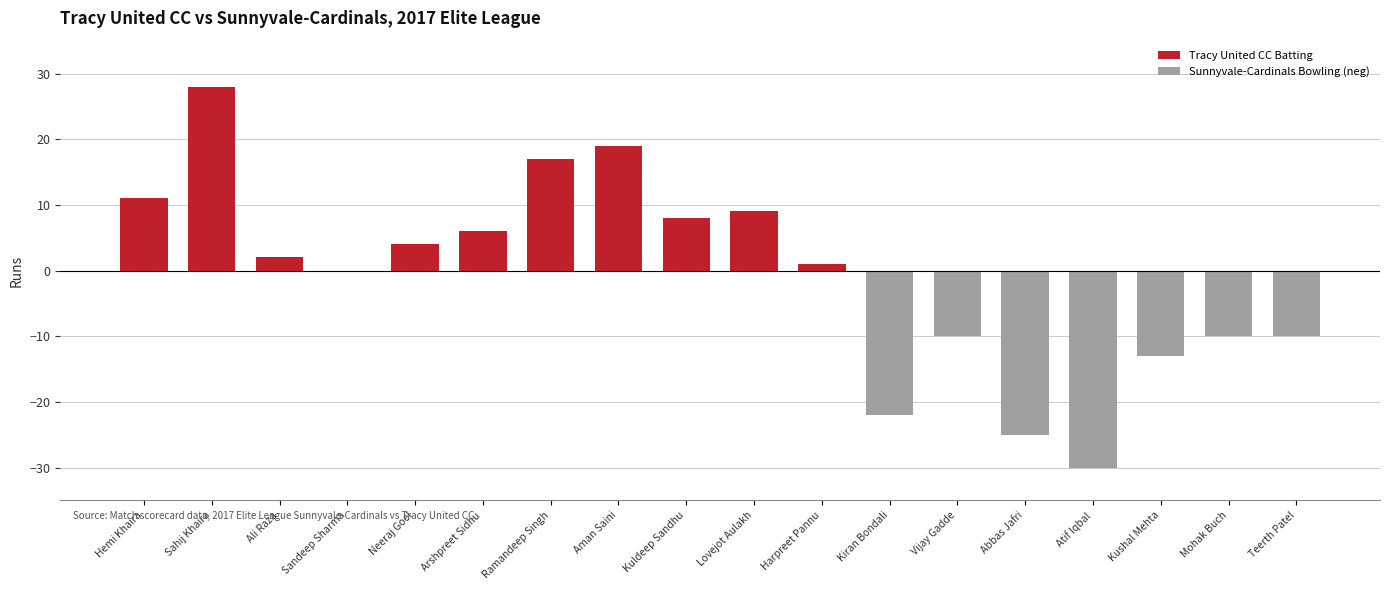

What position from the left is Sahij Khaira?

2